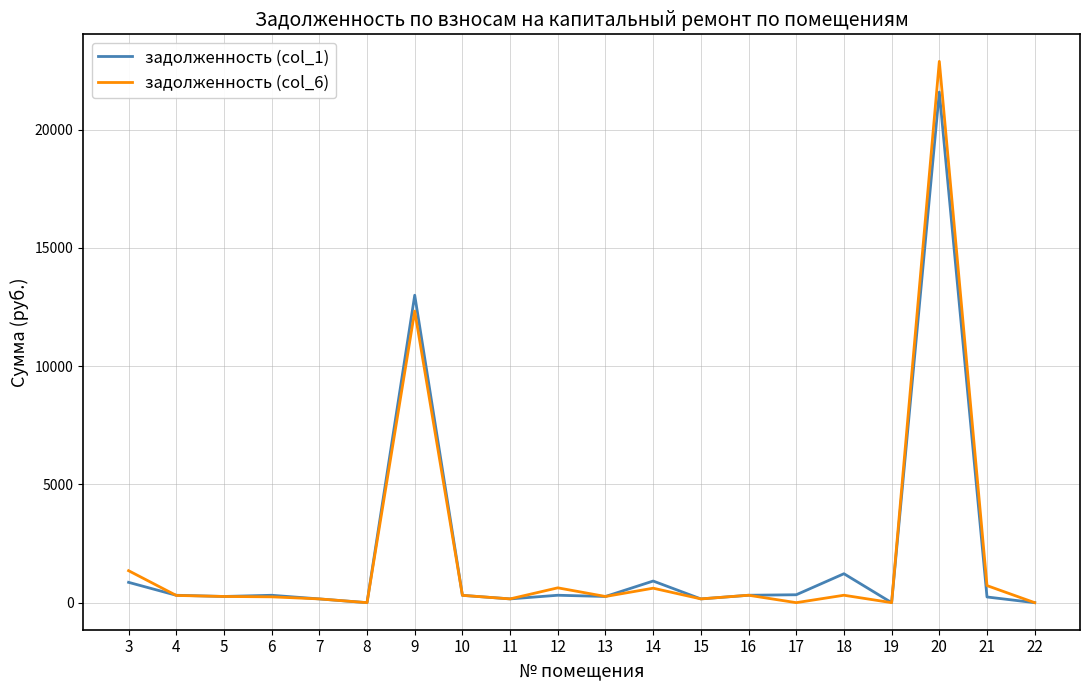

Does the chart display data point markers on the line(s)?

No